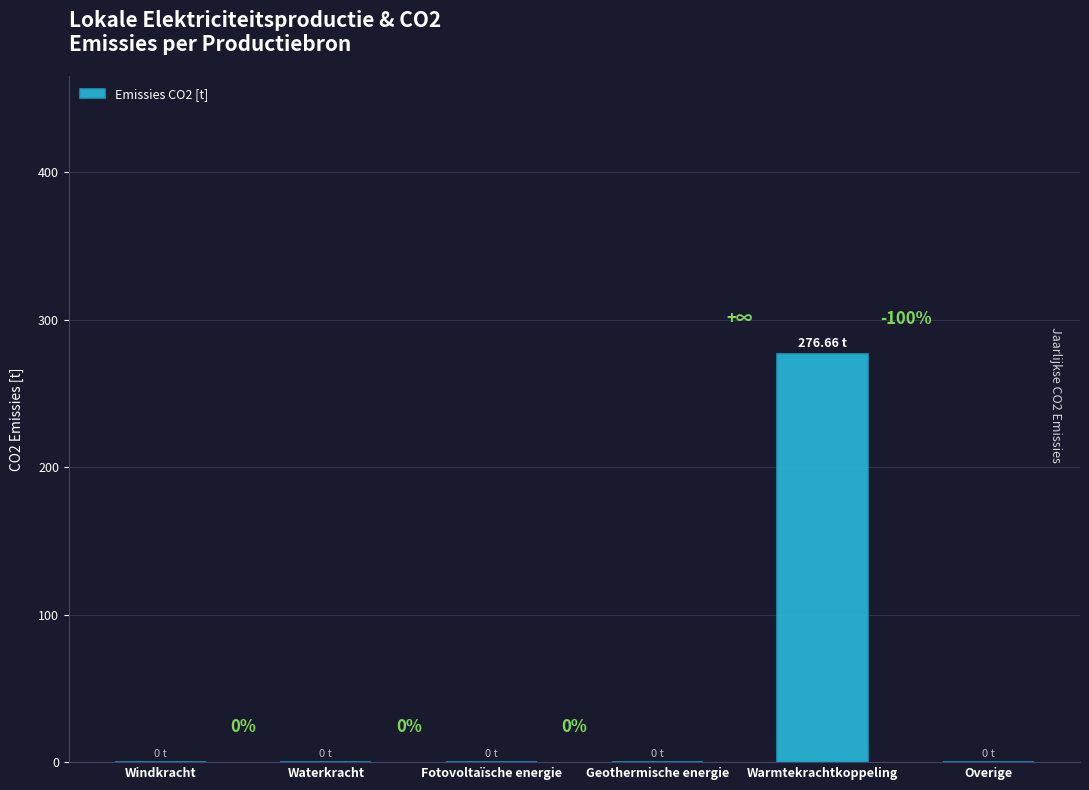

The value at Fotovoltaïsche energie is -147.2. True or false?

False